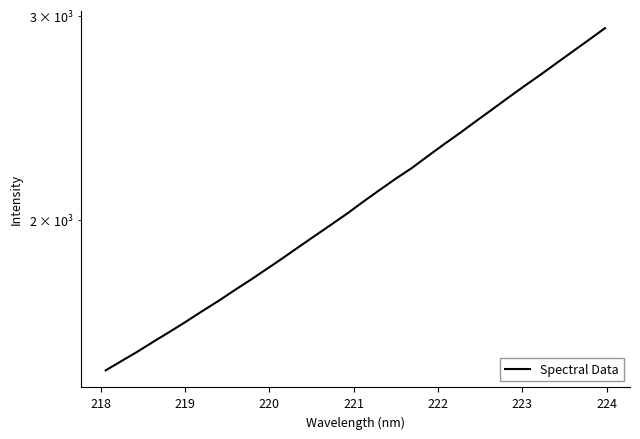

The chart shows a value of 4438.9 at 26. True or false?

False